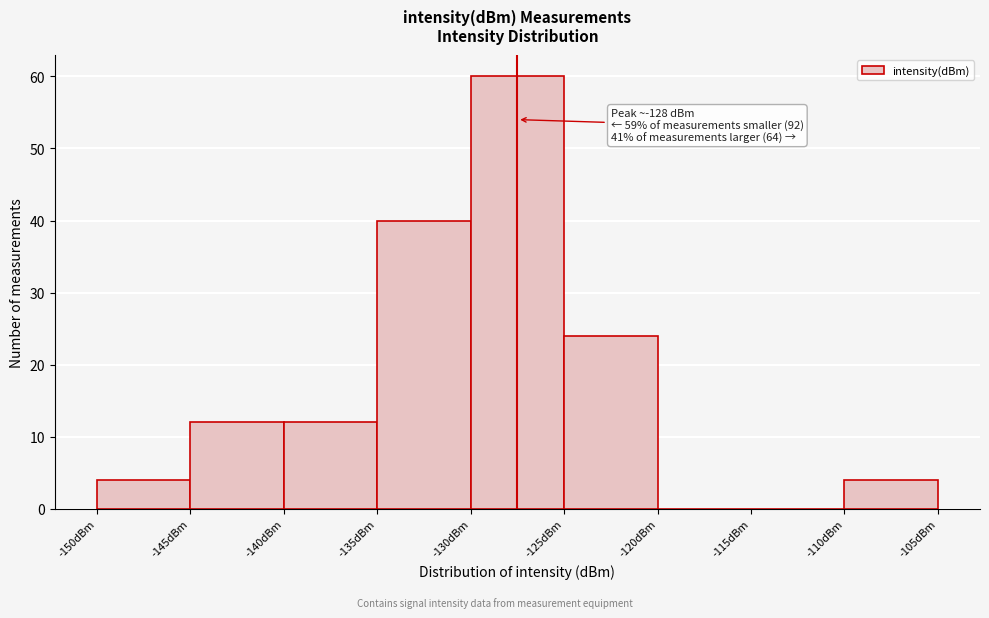

Over which range of the x-axis is the bar tallest?

-130 to -125